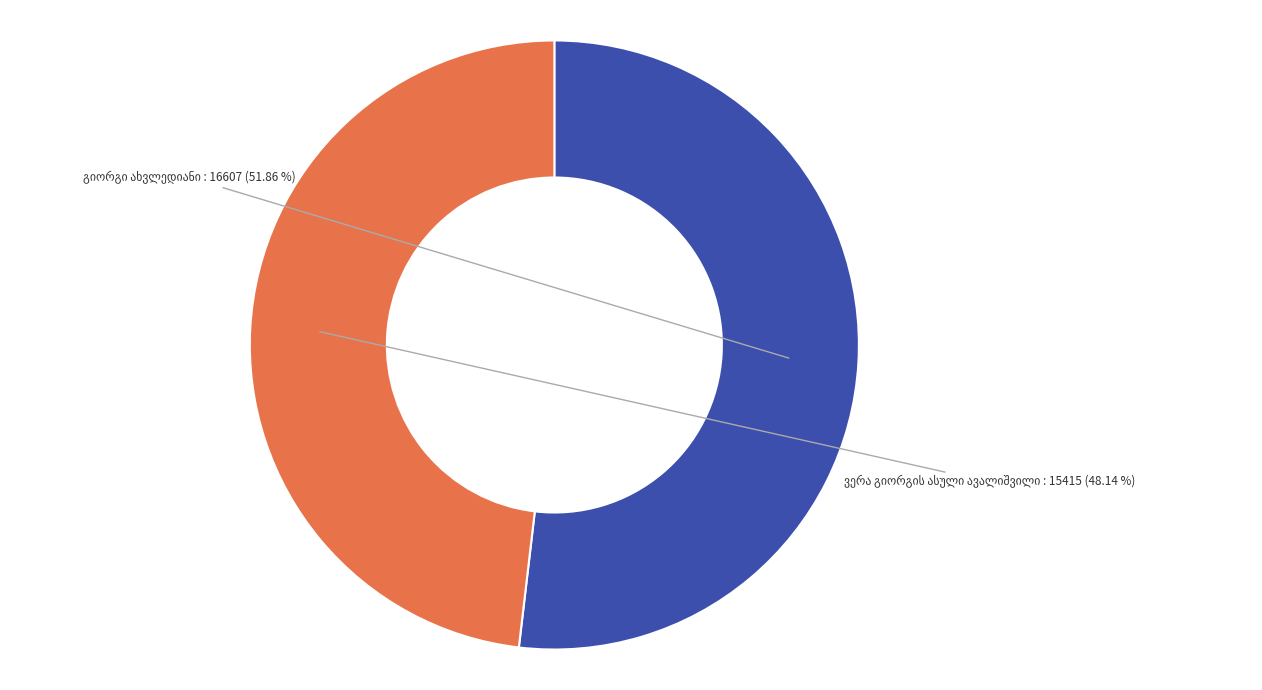

Is there a majority slice in this chart?

Yes